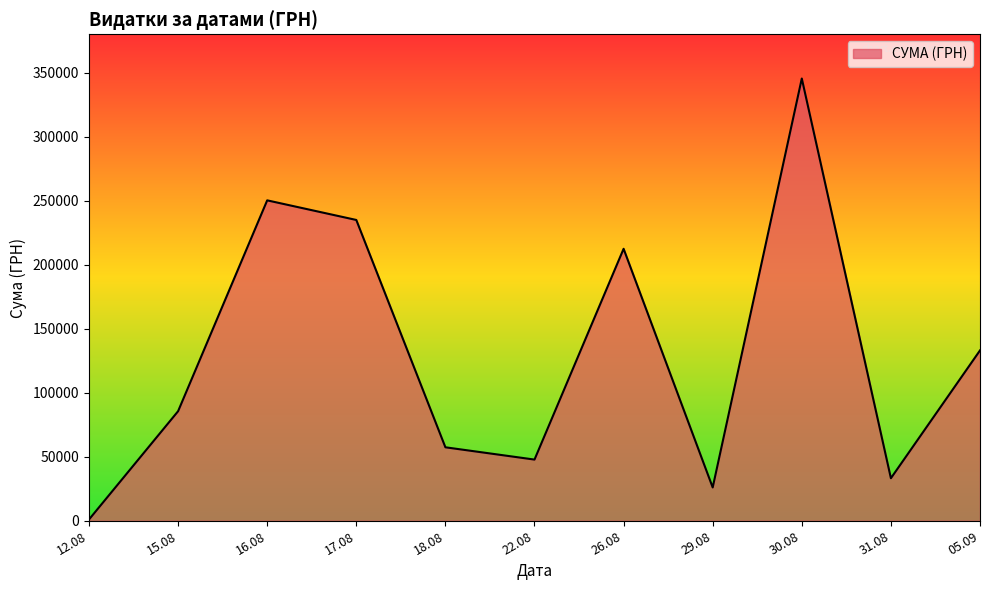

What is the greatest value displayed?

345687.3